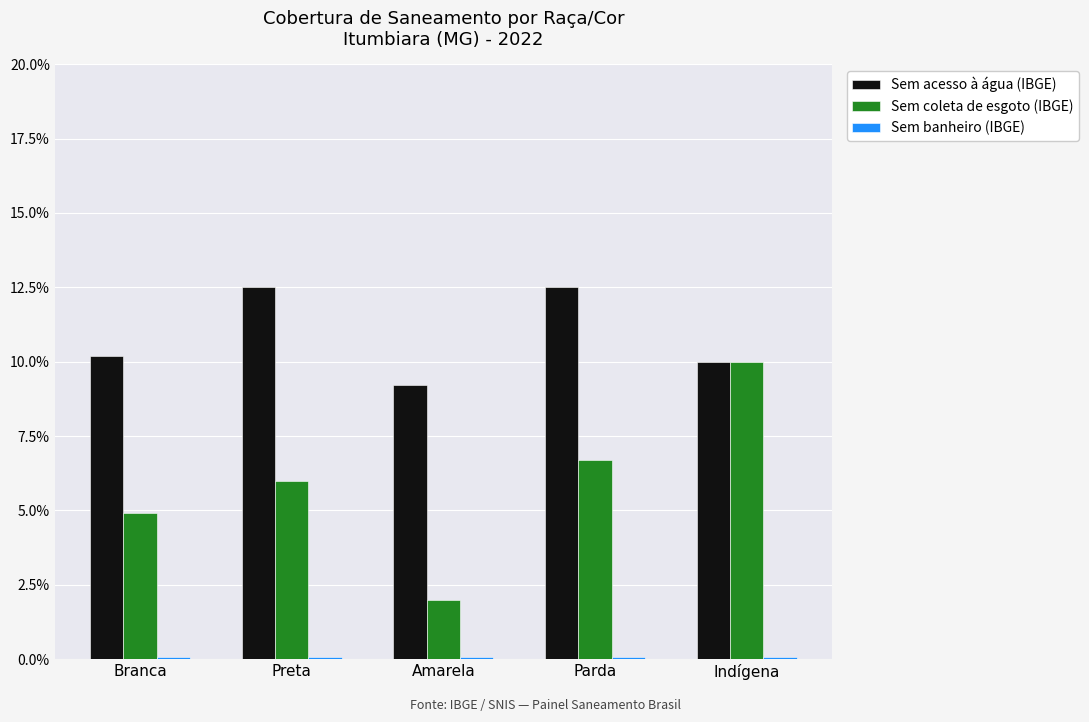

Are the bars horizontal?

No